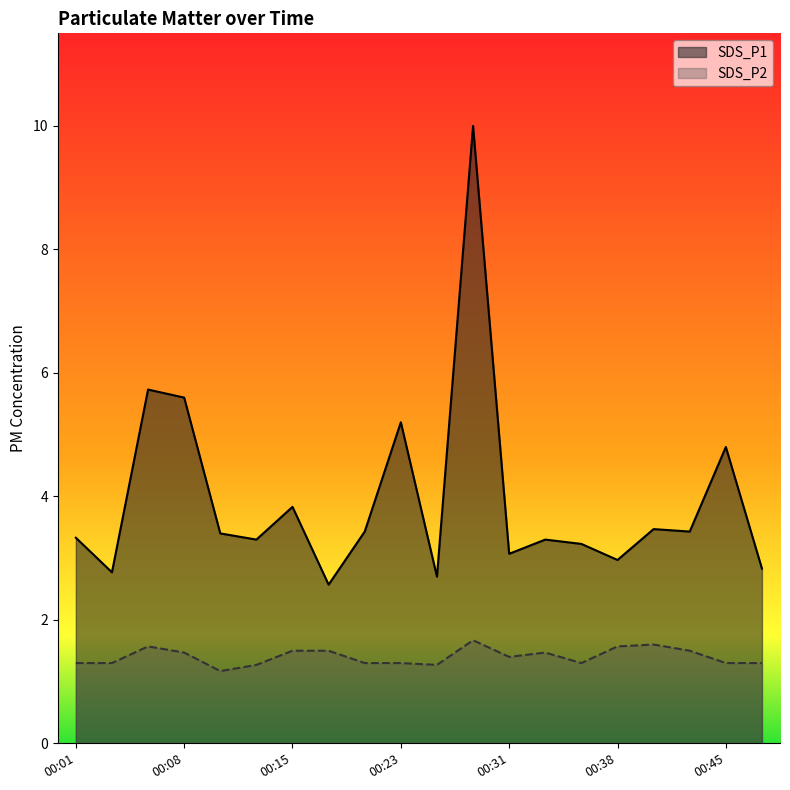

What is the greatest value displayed?

10.0